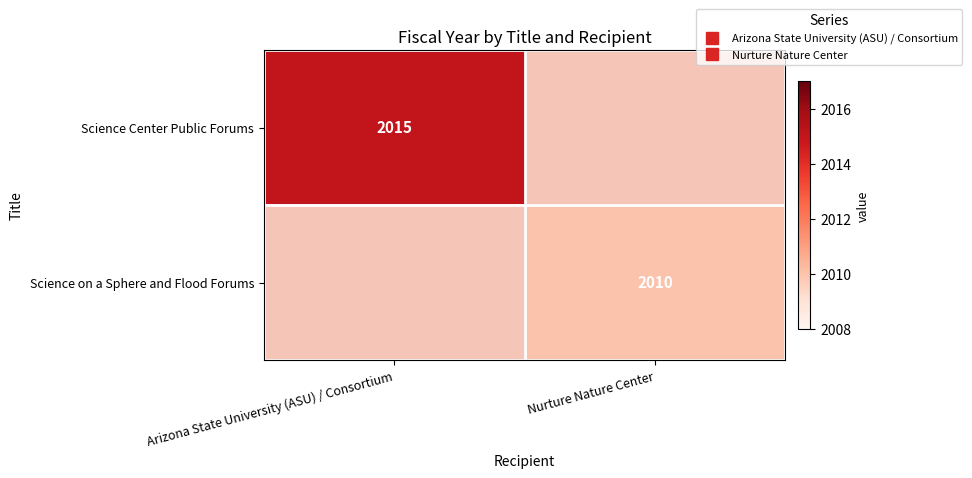

Which label corresponds to the largest value in the chart?

Arizona State University (ASU) / Consortium